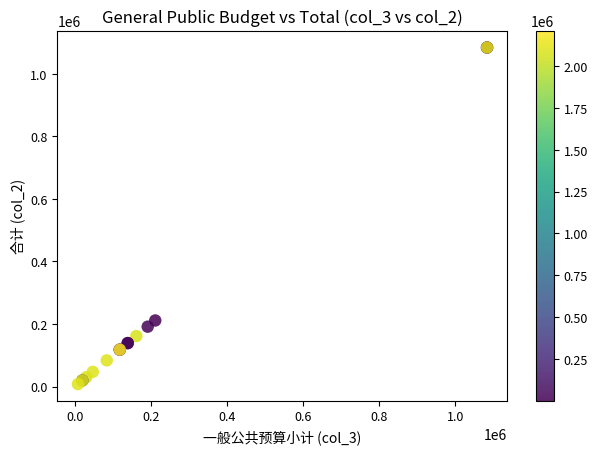

What Y value in the scatter plot is closest to 546012?

211398.4